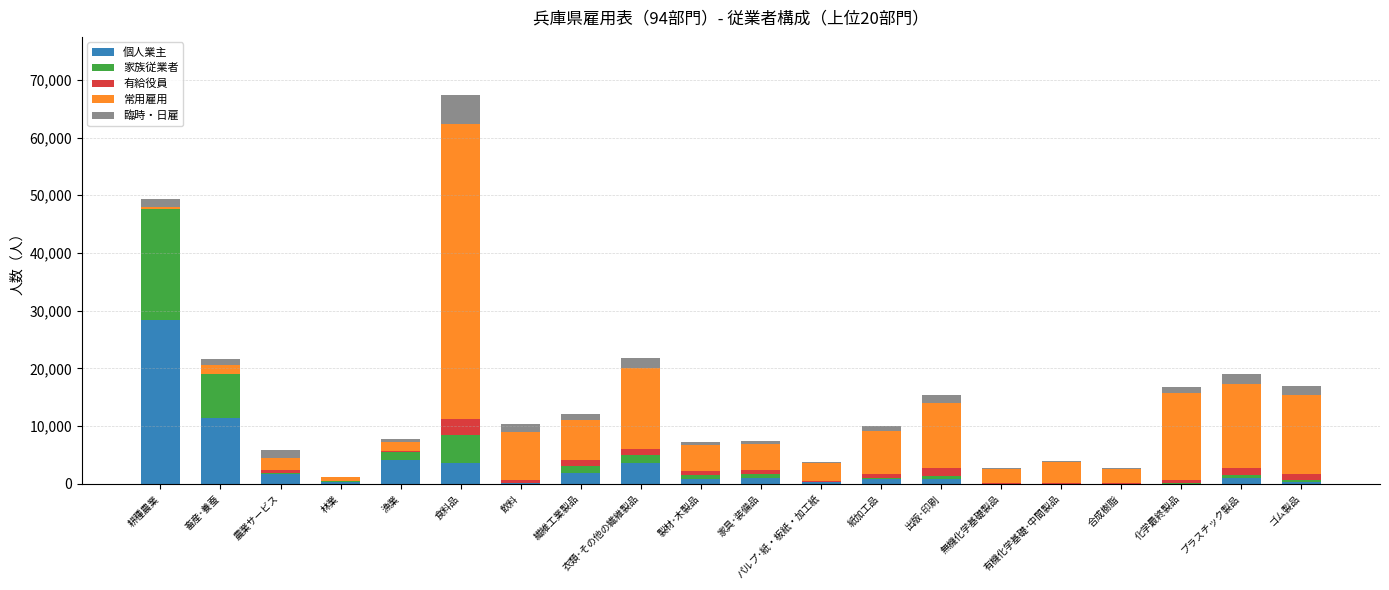

Are the bars horizontal?

No